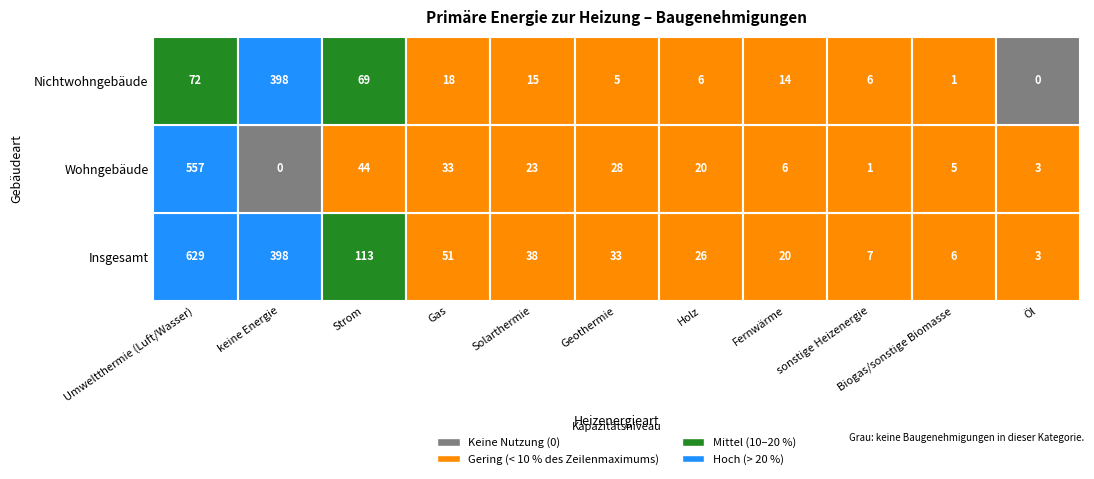

Rank the series by their maximum value, from highest to lowest.

Insgesamt, Wohngebäude, Nichtwohngebäude